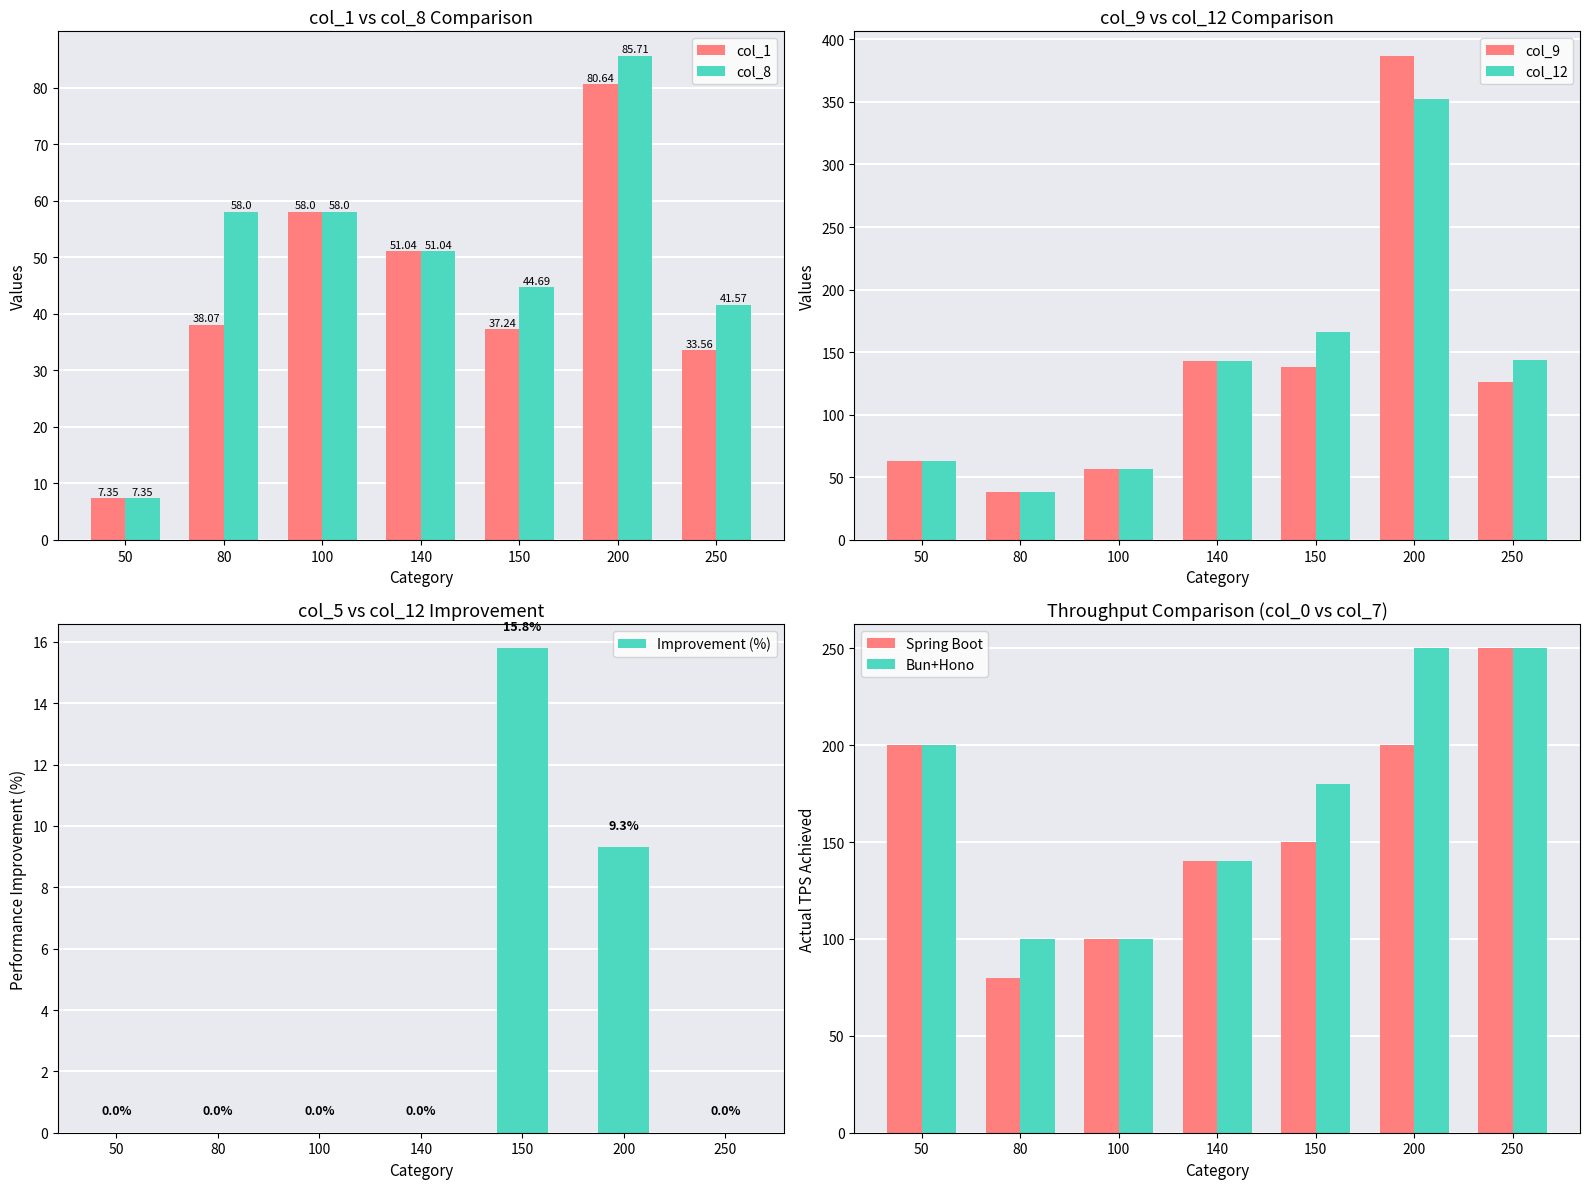

List the labels in order of col_8 value, smallest first.

50, 250, 150, 140, 80, 100, 200